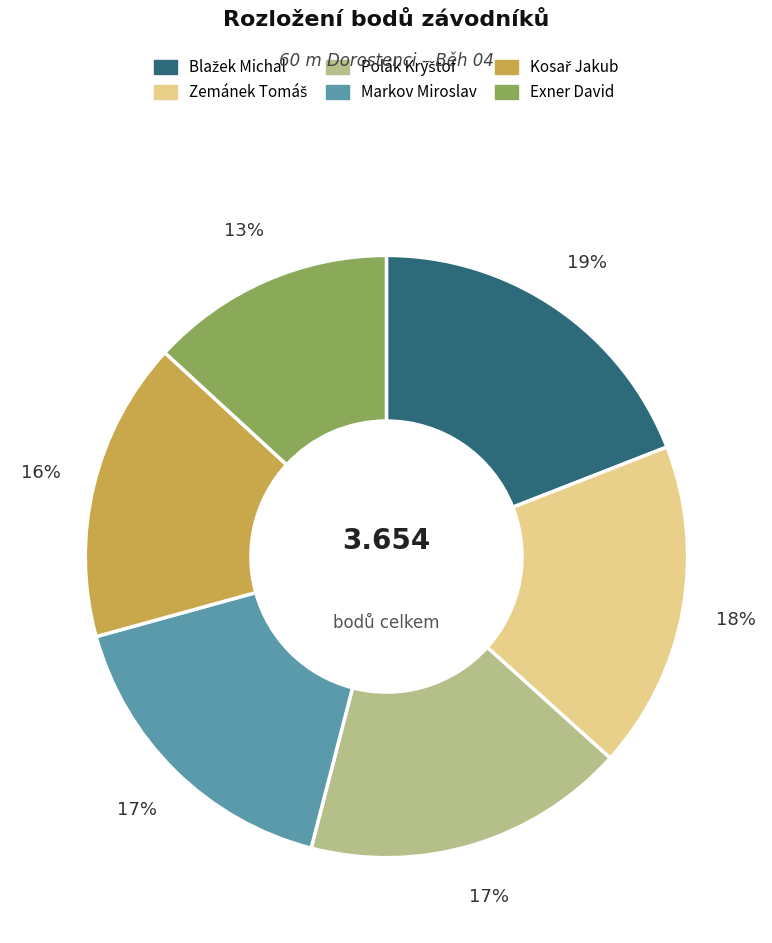

Is there a majority slice in this chart?

No